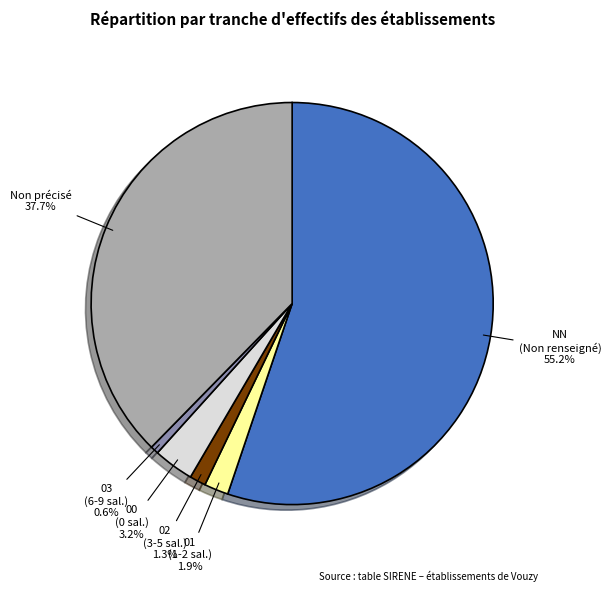

Is the sum of 01 (1-2 sal.) and 02 (3-5 sal.) greater than half?

No